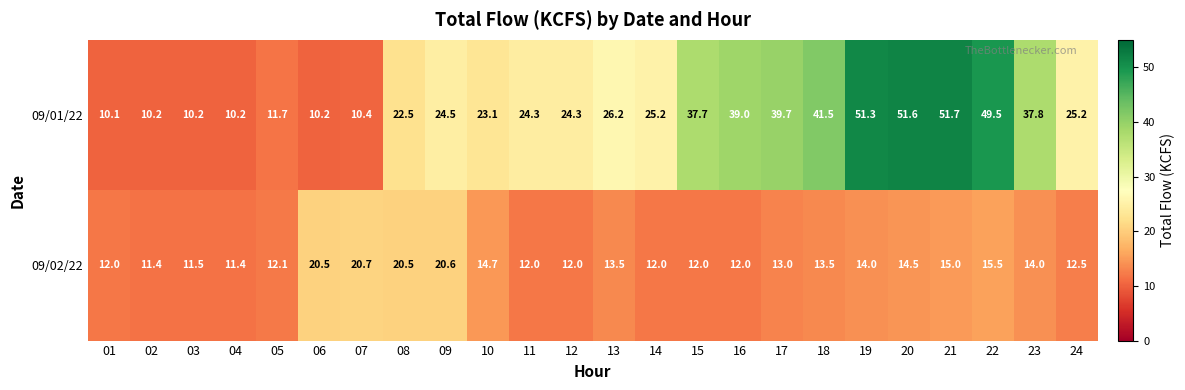

What is the minimum value shown in the chart?

10.1